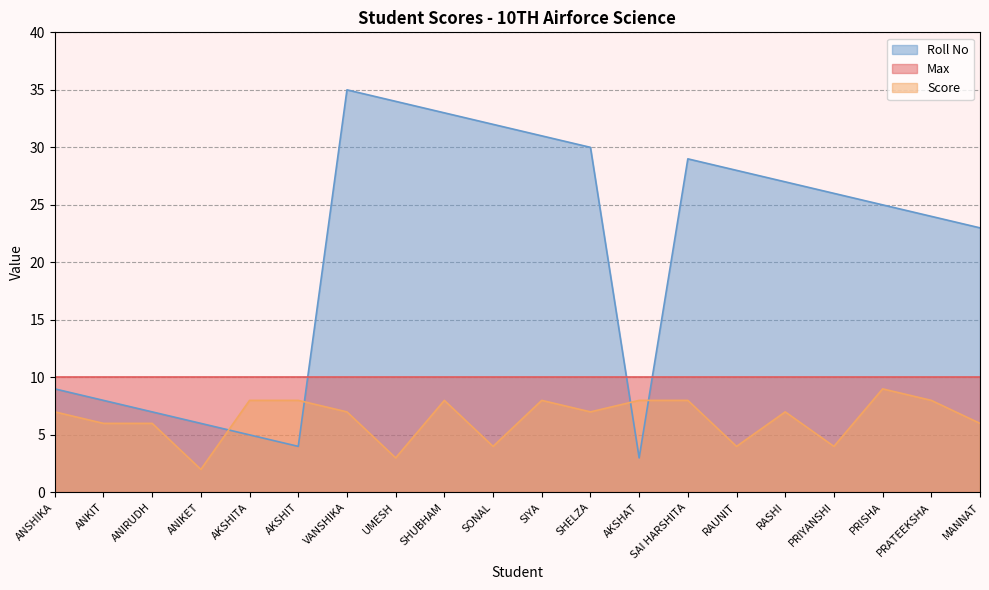

Does the chart have visible grid lines?

Yes